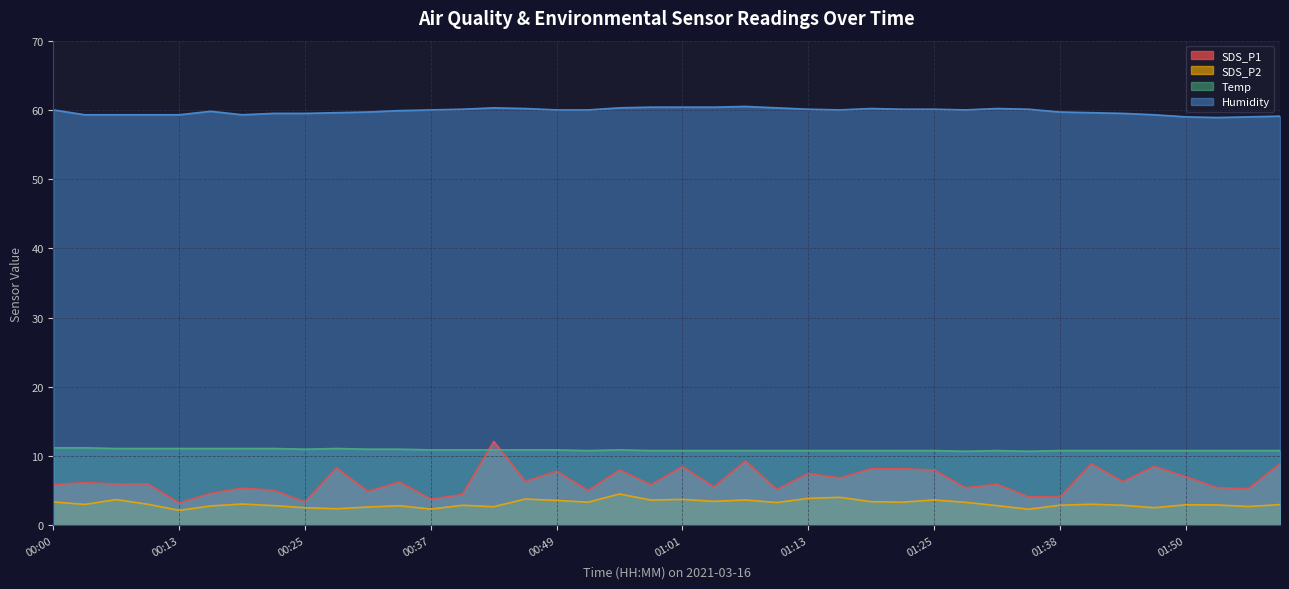

How many interior local peaks does the SDS_P1 series have?

14